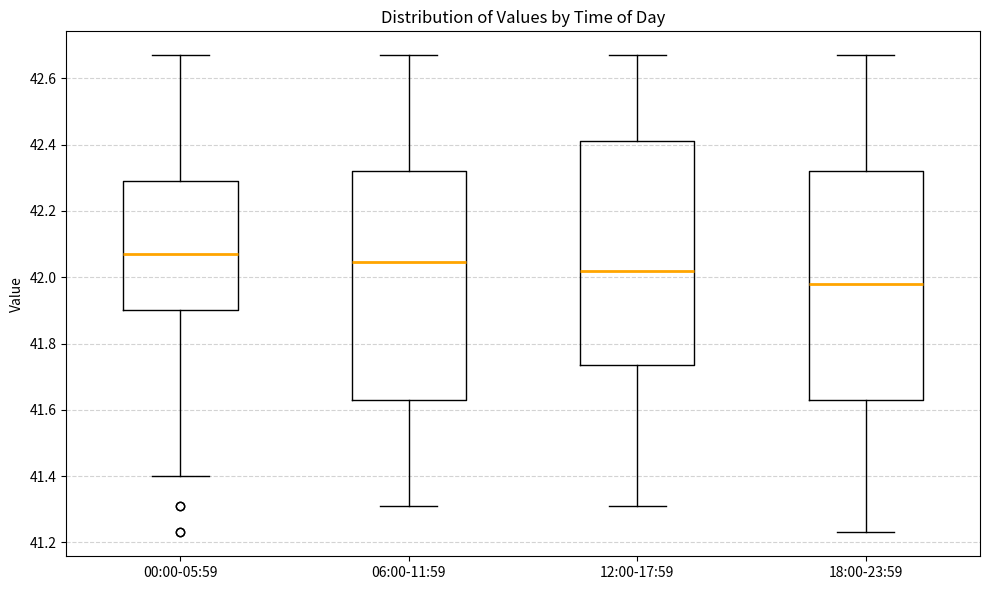

Where does the lower whisker of the box for 06:00-11:59 end on the y-axis? The values are not printed on the chart, so give them approximately, as read against the axis.

41.32